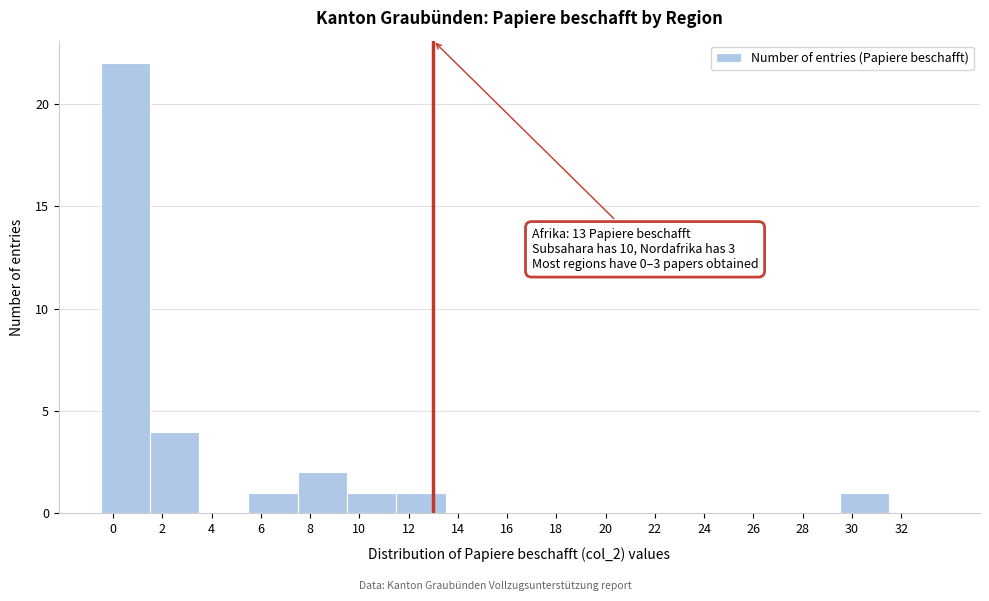

Which range on the x-axis has the tallest bar?

-0.5 to 1.5